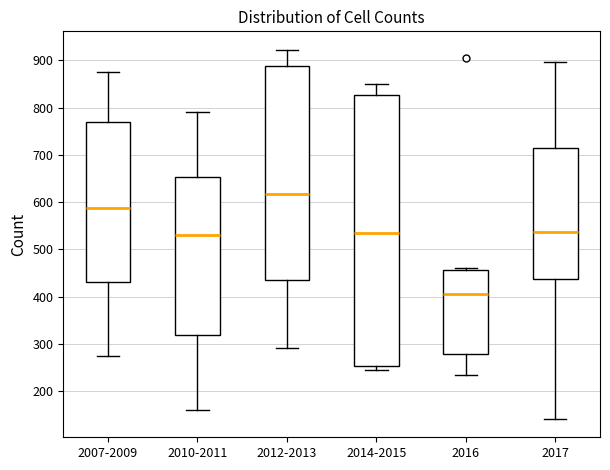

Where does the median line of the box for 2010-2011 sit on the y-axis? The values are not printed on the chart, so give them approximately, as read against the axis.

530